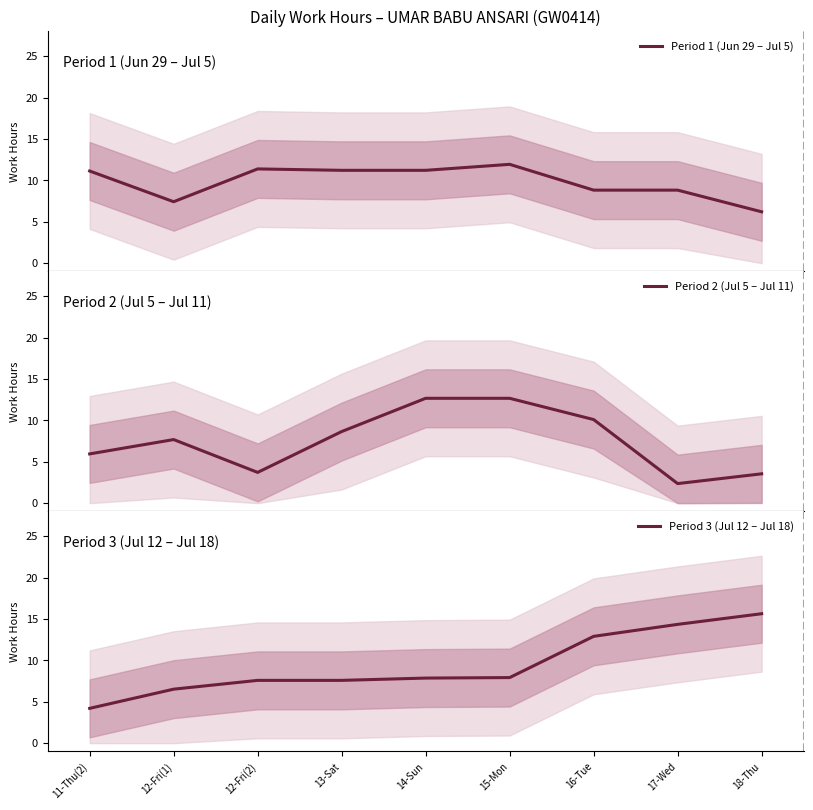

True or false: Period 2 (Jul 5 – Jul 11) has more than 2 points higher than both neighbors.

False